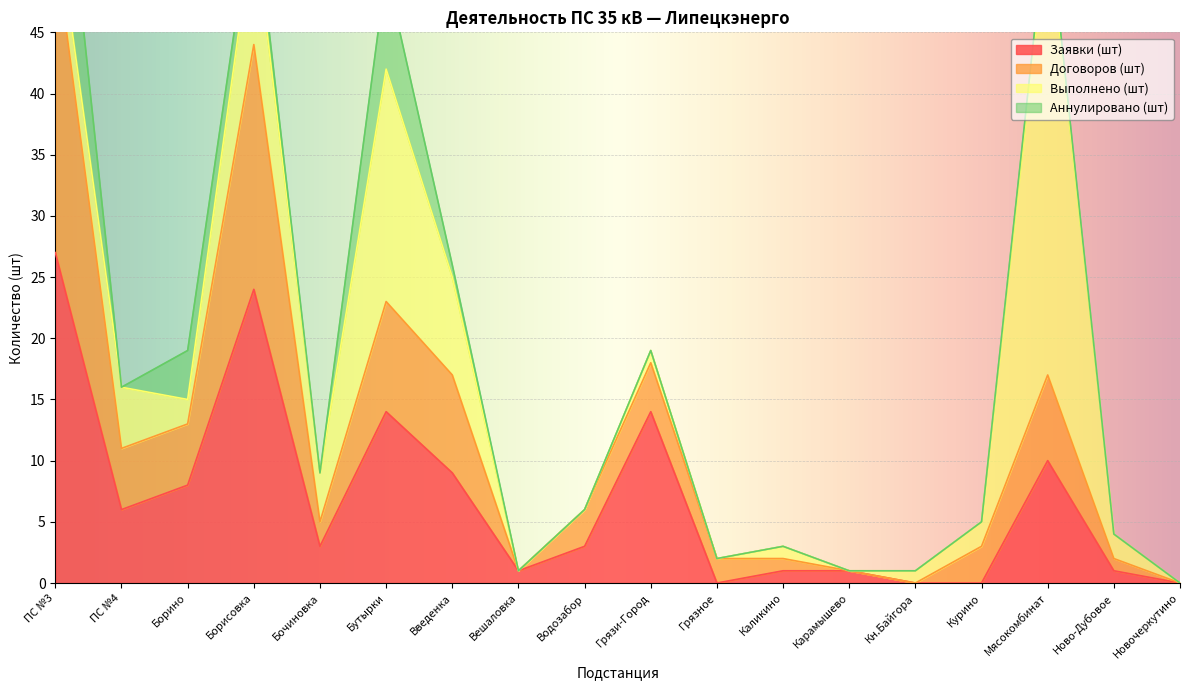

How many data points does each series have?

18